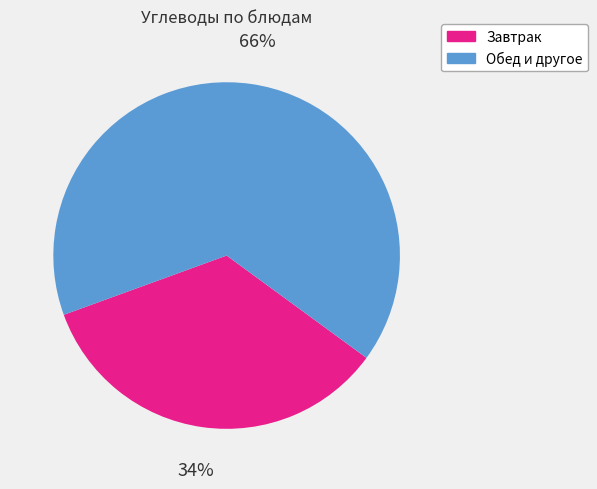

Rank the categories by value from lowest to highest.

Завтрак, Обед и другое